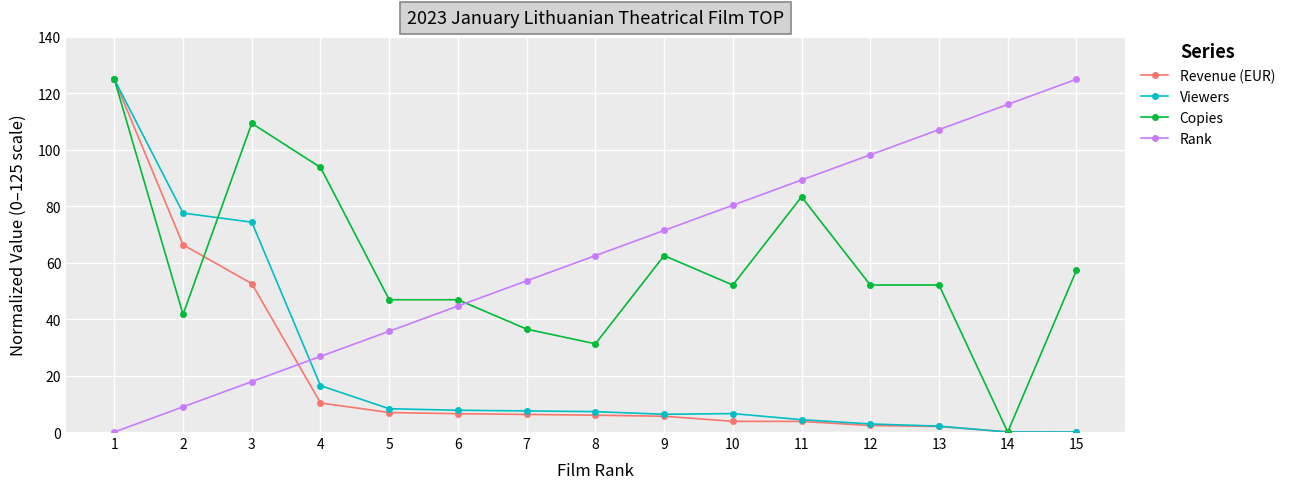

Which category has the lowest value in the Copies series?

14